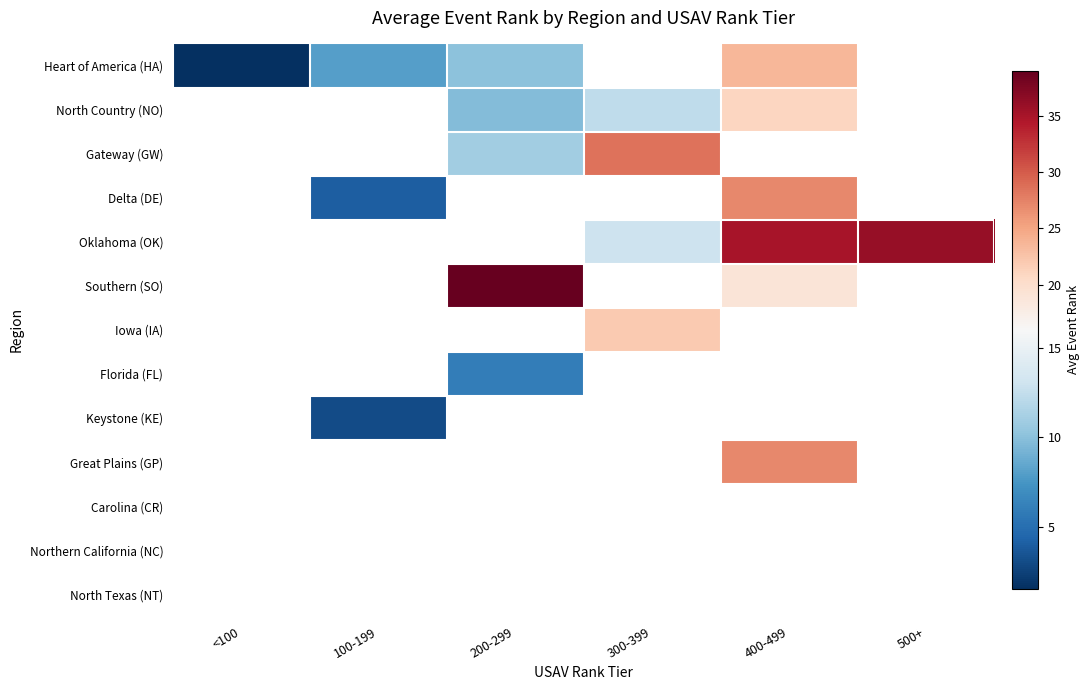

Count the number of categories in the chart.

6